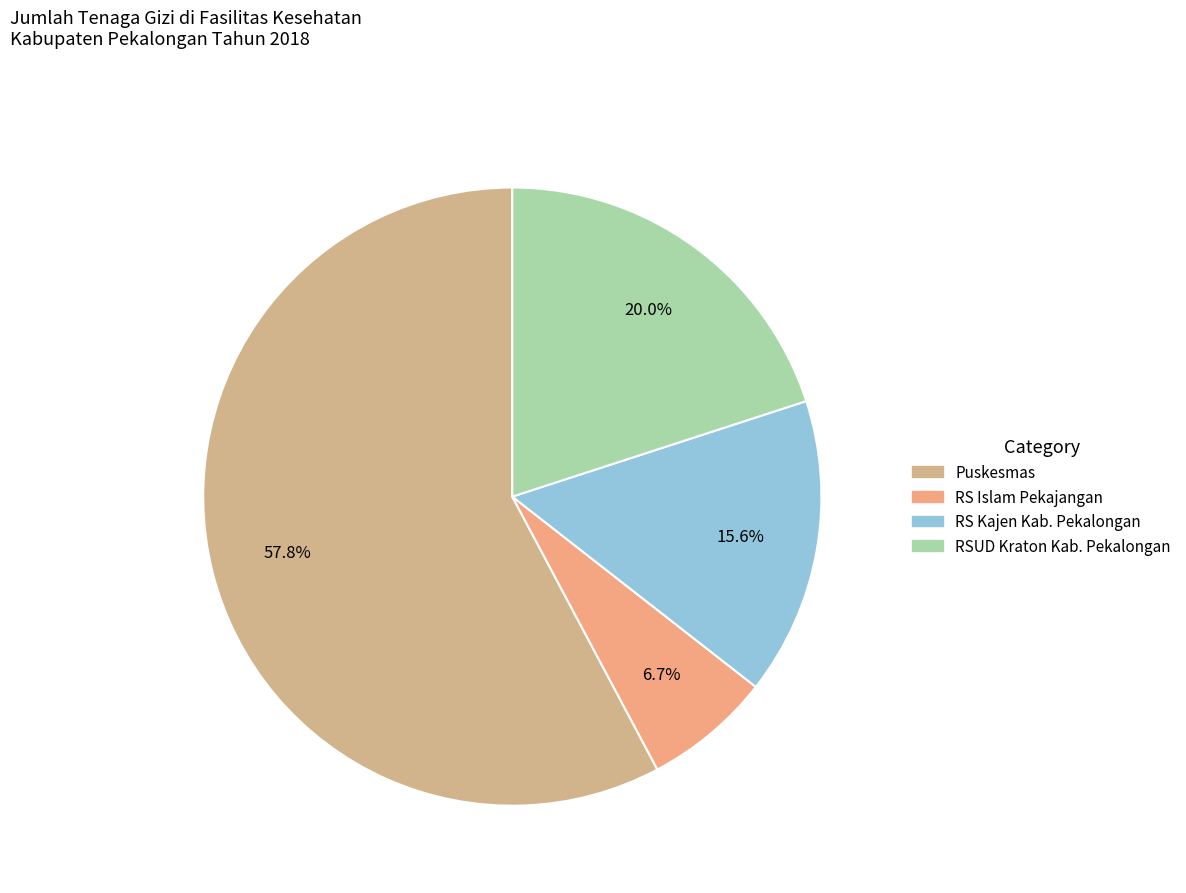

What is the change in value from Puskesmas to RS Kajen Kab. Pekalongan?

-19